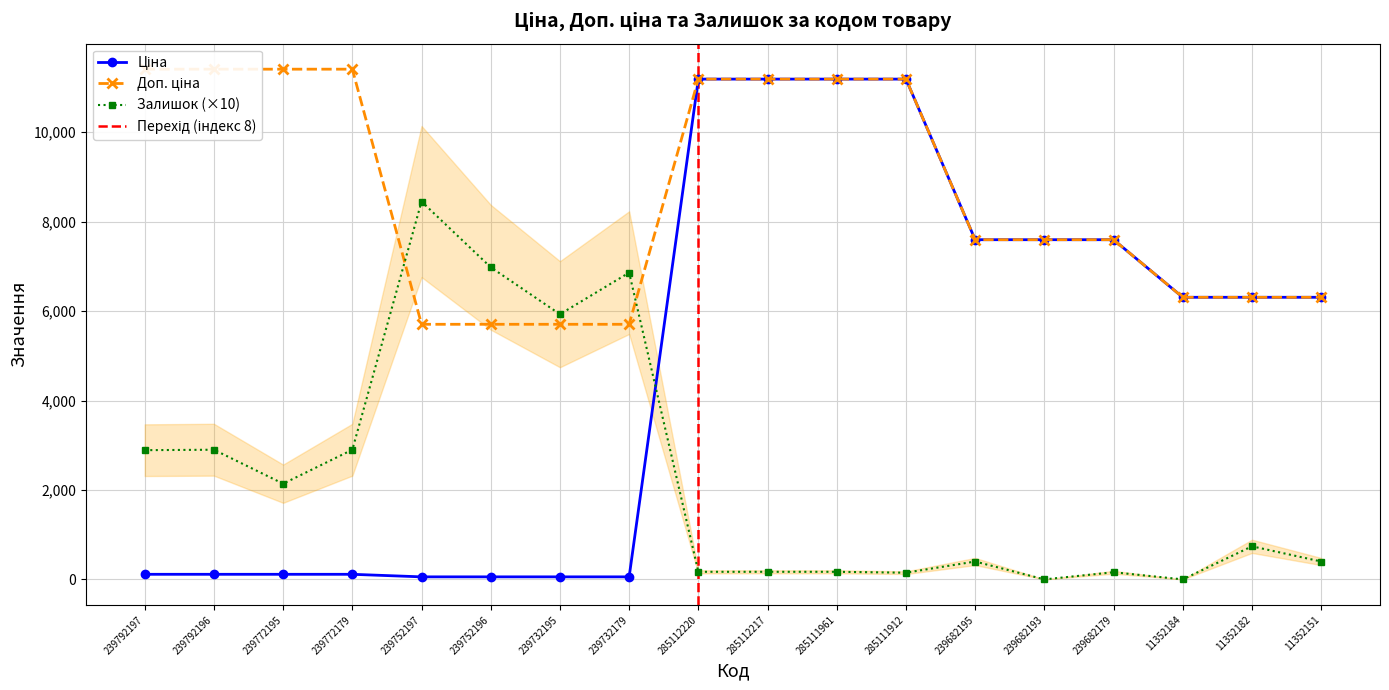

At which category does Залишок reach its first local valley?

239772195